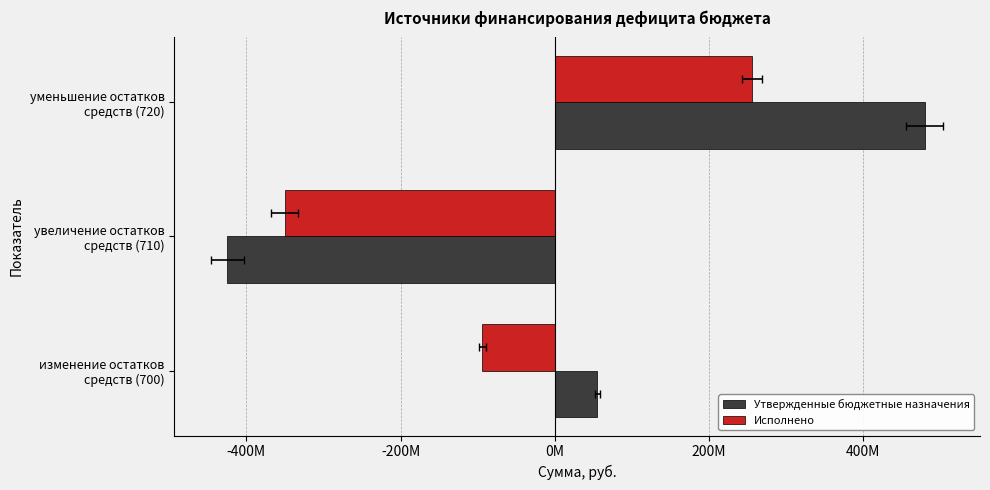

Rank the series at уменьшение остатков средств (720) from lowest to highest value.

Исполнено, Утвержденные бюджетные назначения